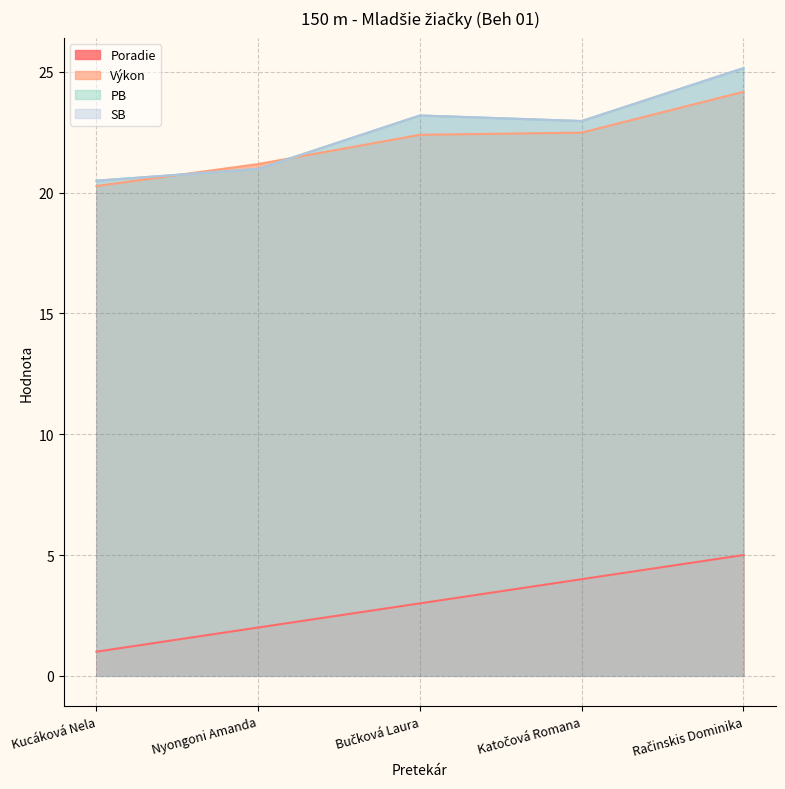

Between Kucáková Nela and Bučková Laura, which series saw the biggest shift?

PB